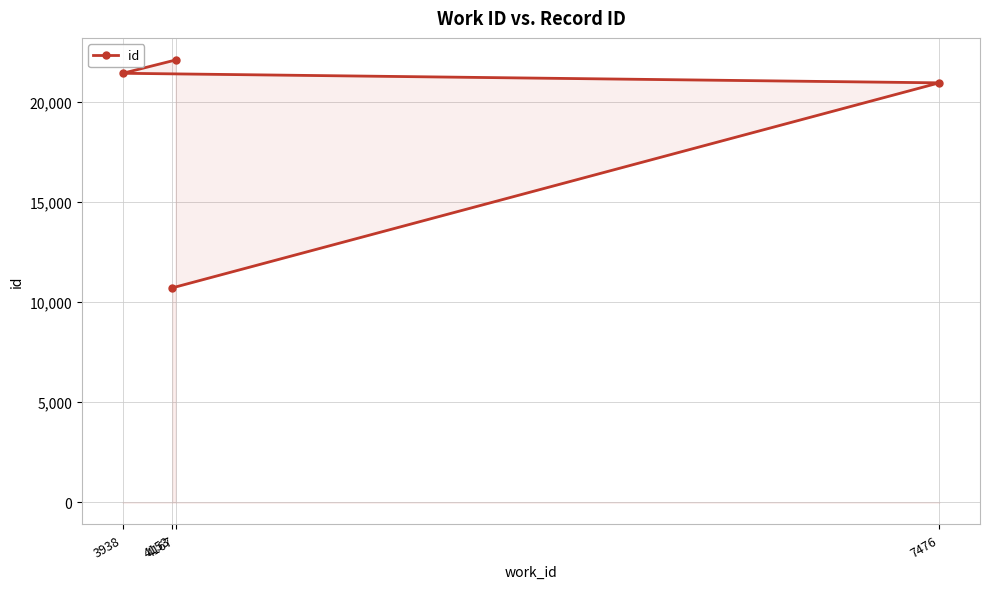

List the labels in order of value, largest first.

4167, 3938, 7476, 4153